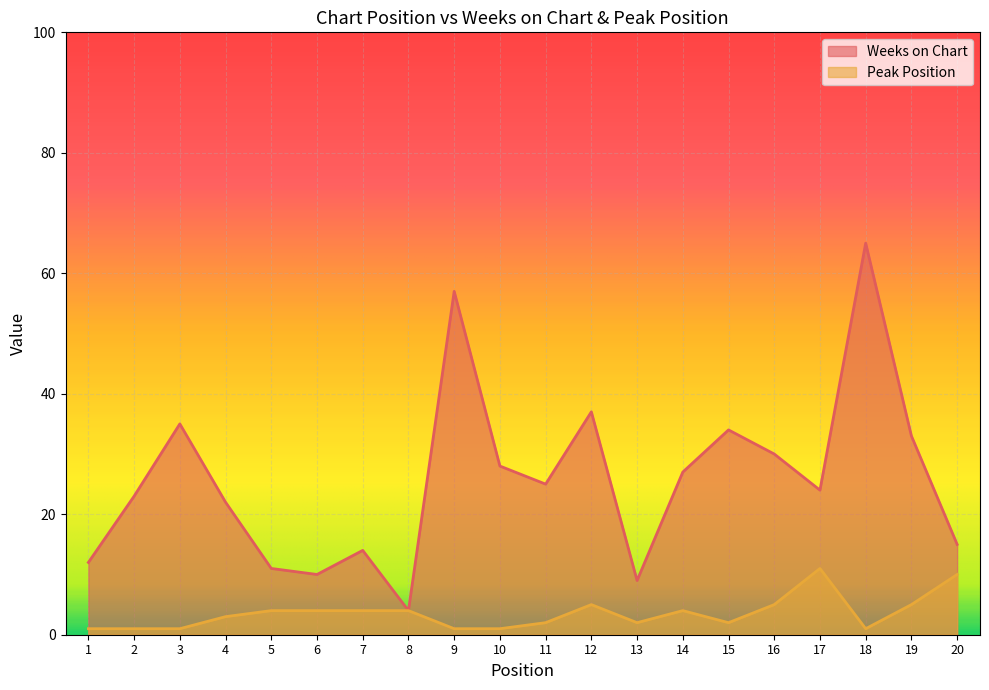

What is the value of the Peak Position point at the 12th from the left?

5